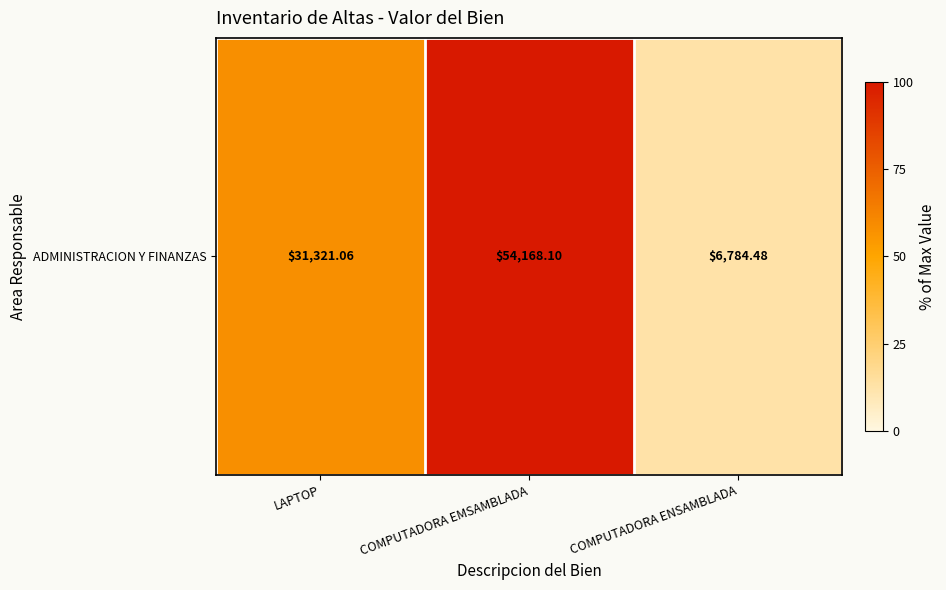

Read the value at LAPTOP.

57.8